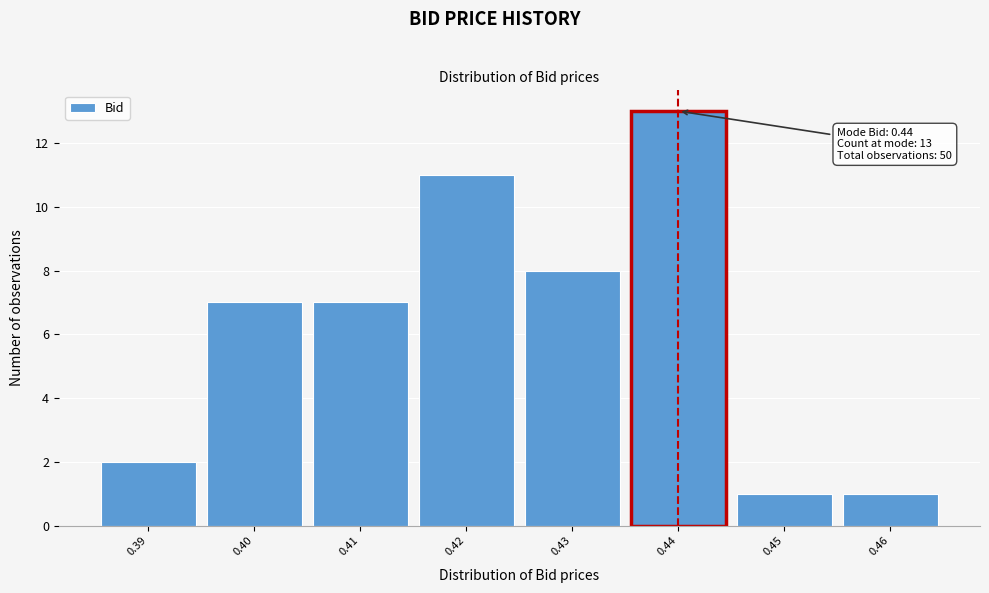

Over which range of the x-axis is the bar tallest?

0.435 to 0.445